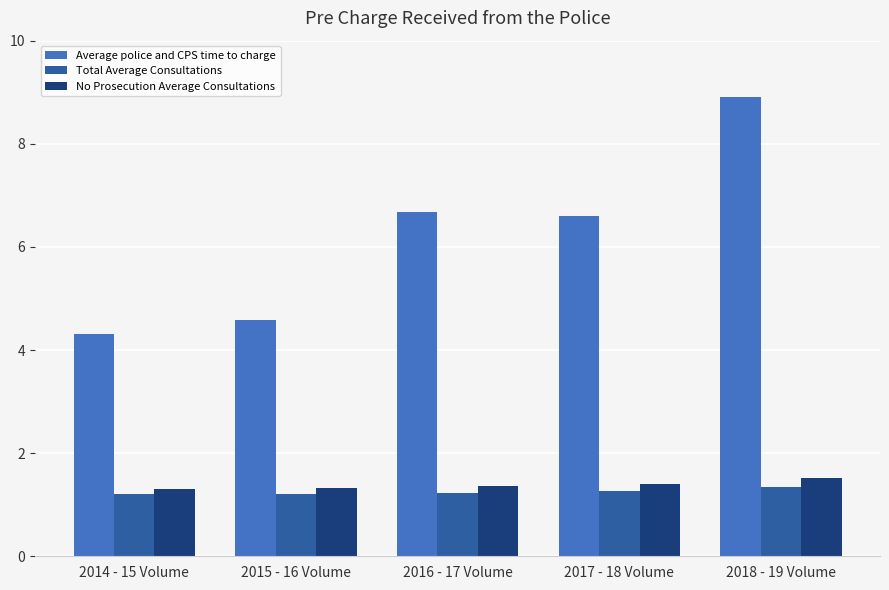

Are the bars horizontal?

No